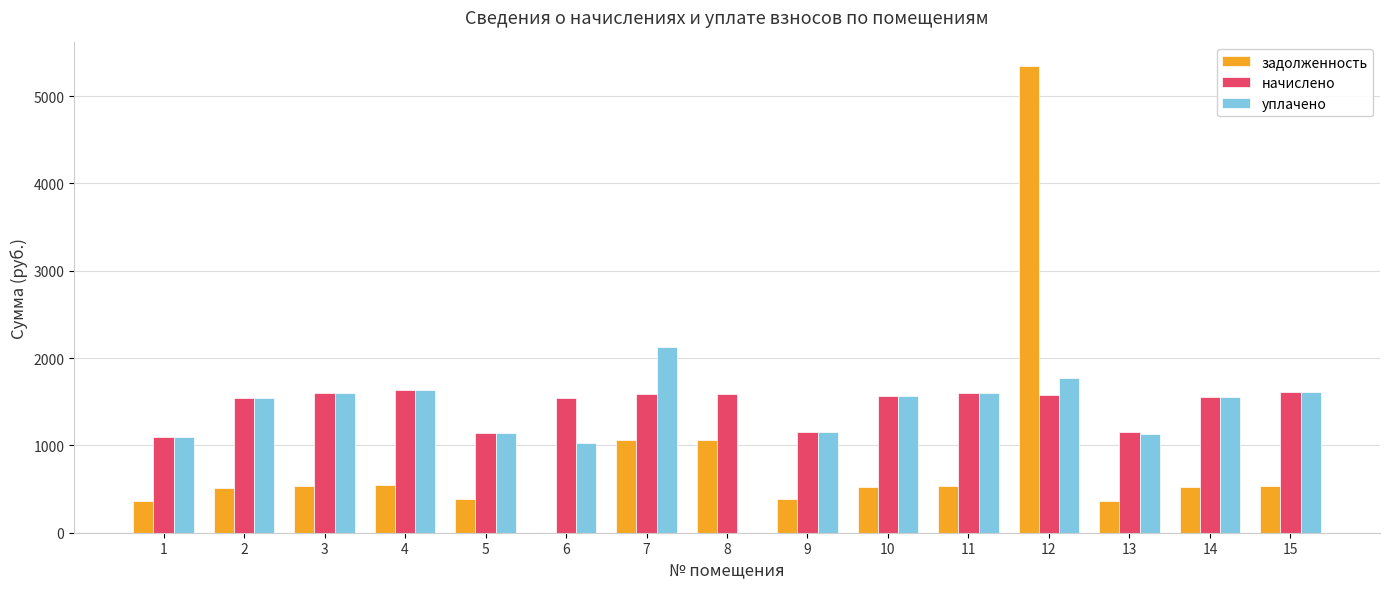

What is the highest value of the начислено series?

1629.7